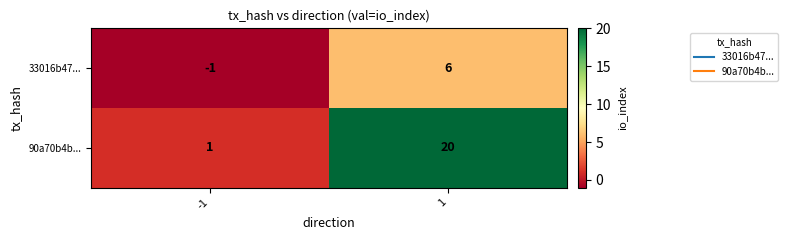

True or false: 90a70b4b... has a value of 1 at -1.

True